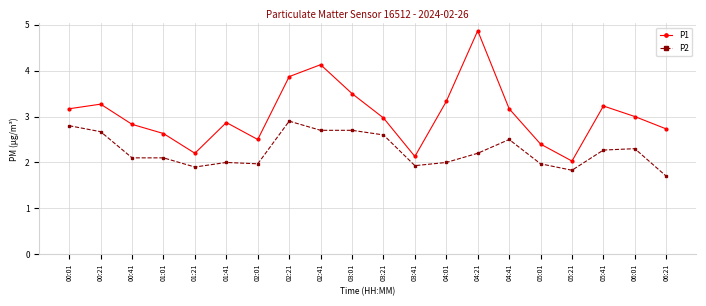

How many distinct data groups are displayed?

2